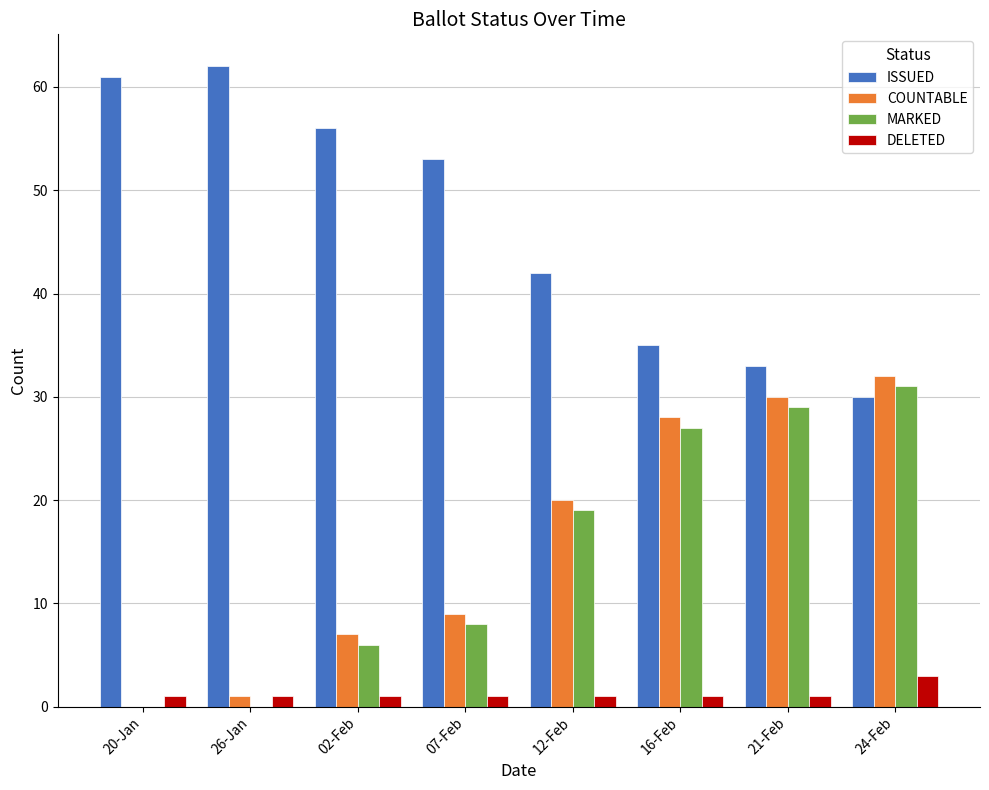

Is the value of COUNTABLE at 16-Feb greater than the value of ISSUED at 24-Feb?

No